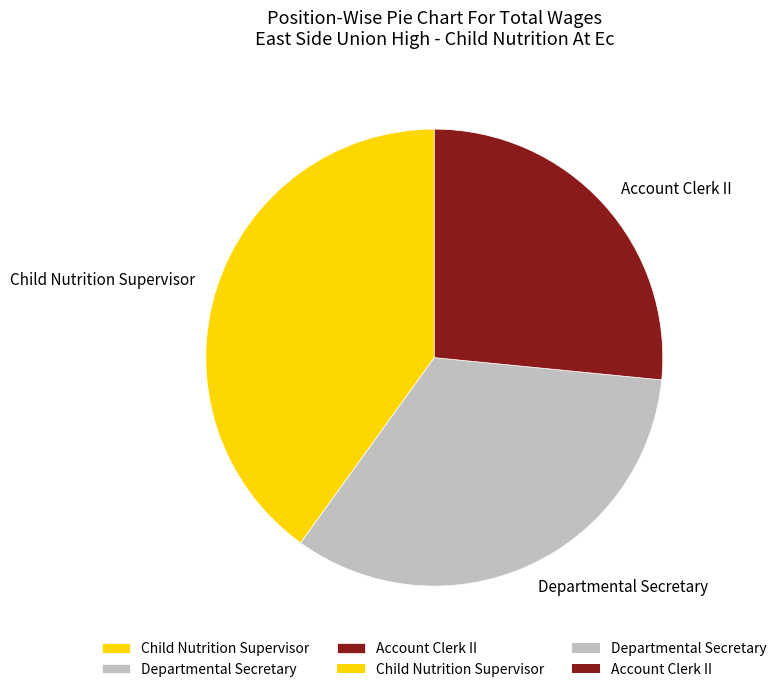

Do Child Nutrition Supervisor and Account Clerk II together represent more than half of the pie?

Yes